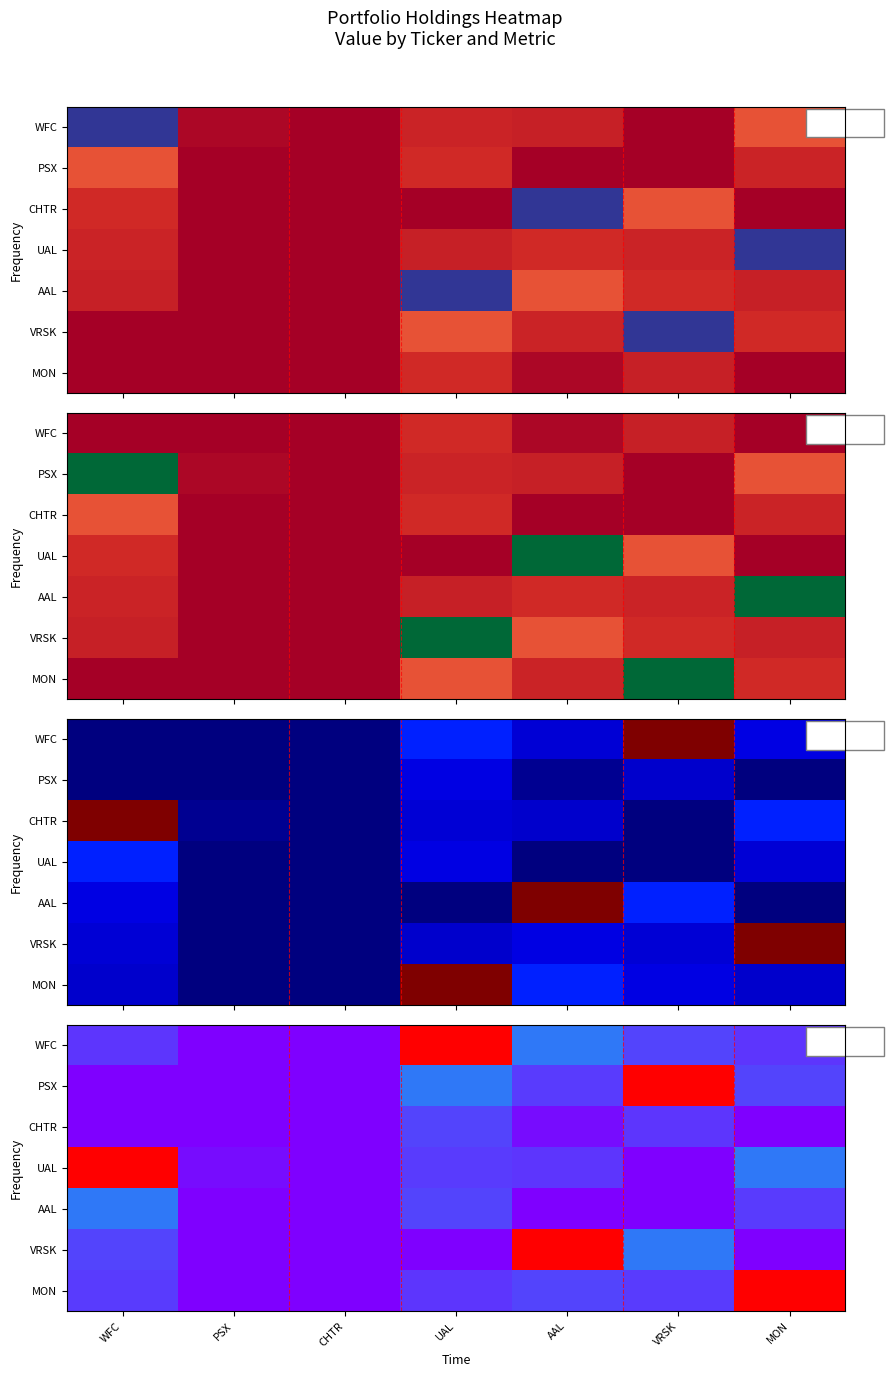

What is the highest value of the AAL series?

3900471000.0